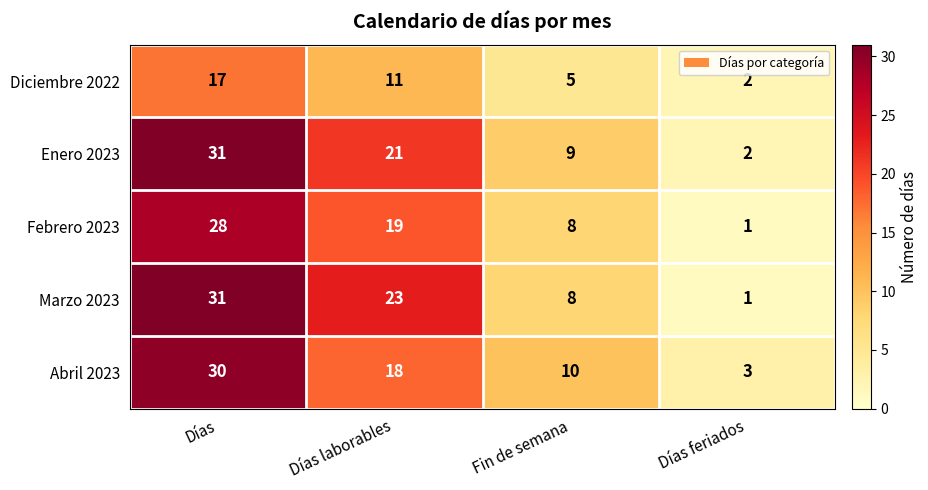

The value of Abril 2023 at Fin de semana is 6. True or false?

False